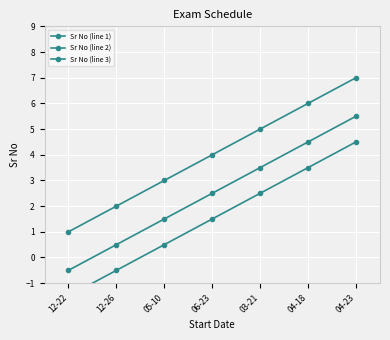

How many data points in Sr No (line 3) are above 1?

4